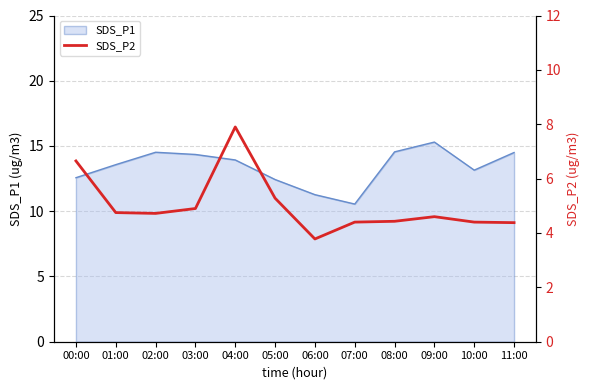

True or false: the data shows 7.9 at 04:00.

True